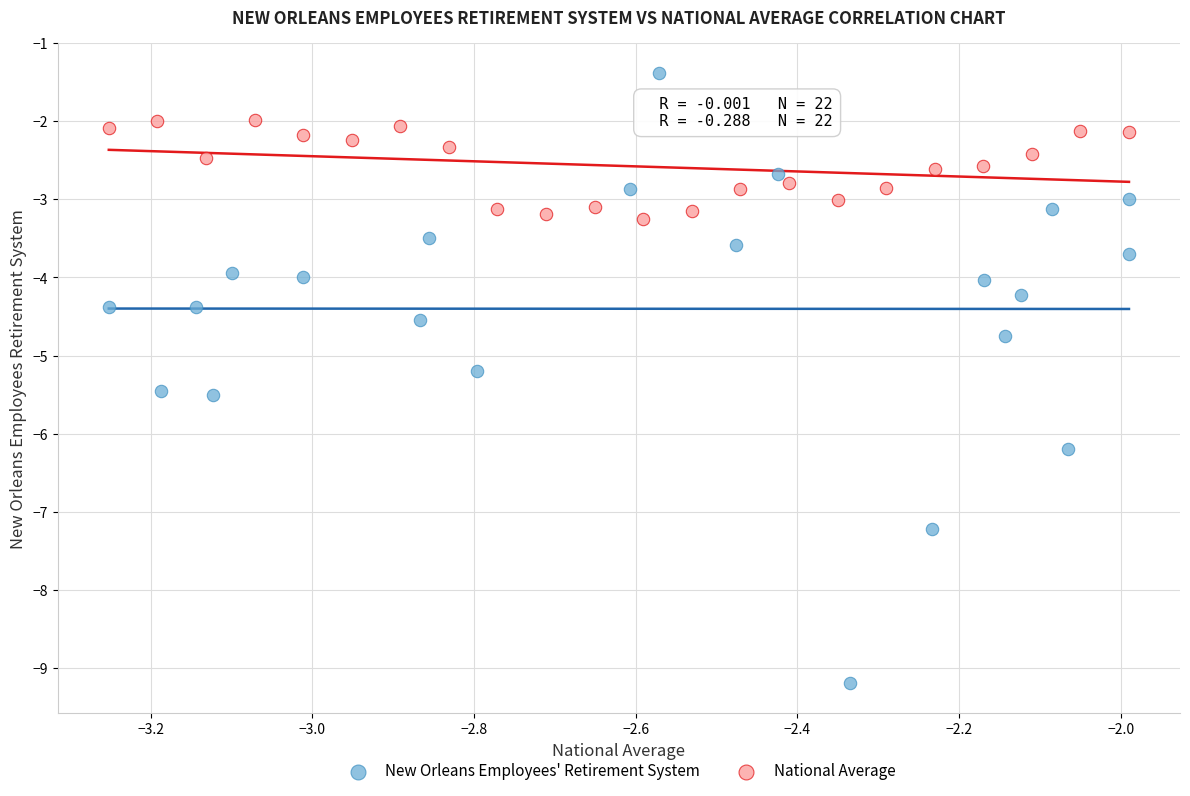

What are all the series names shown in the legend?

New Orleans Employees' Retirement System, National Average